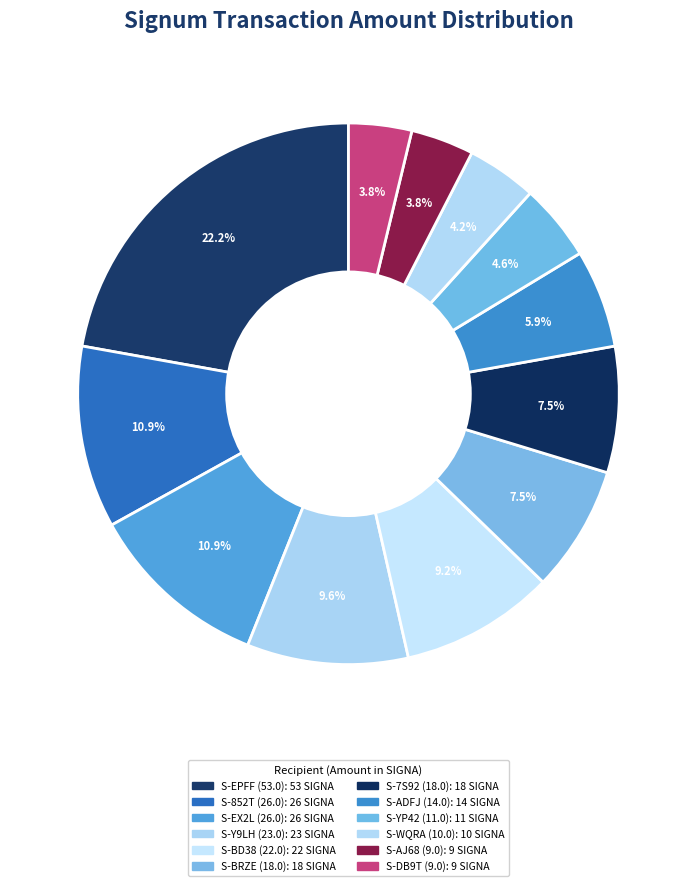

Count the number of slices in the pie.

12